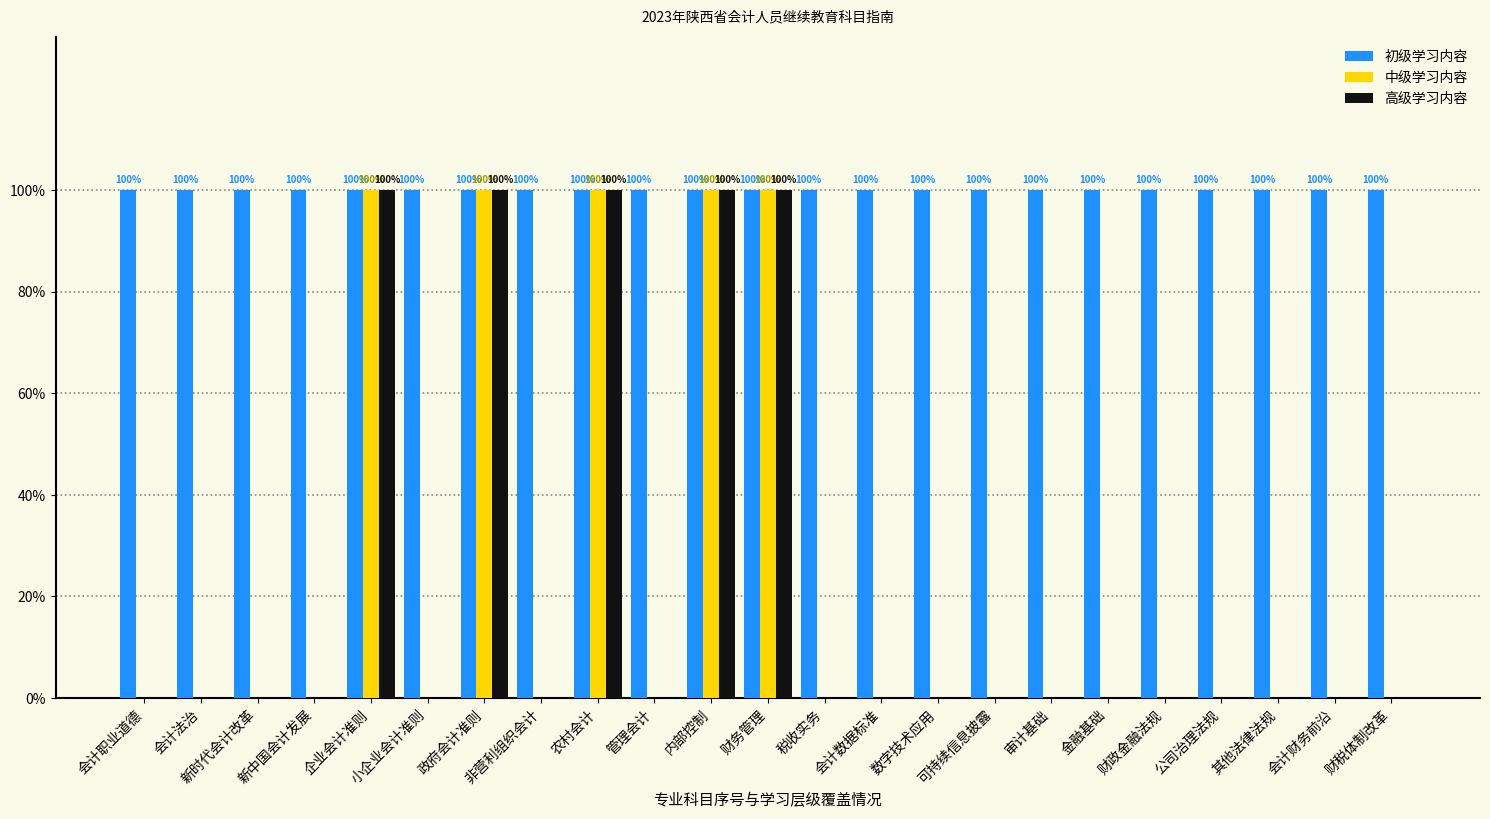

What are all the series names shown in the legend?

初级学习内容, 中级学习内容, 高级学习内容